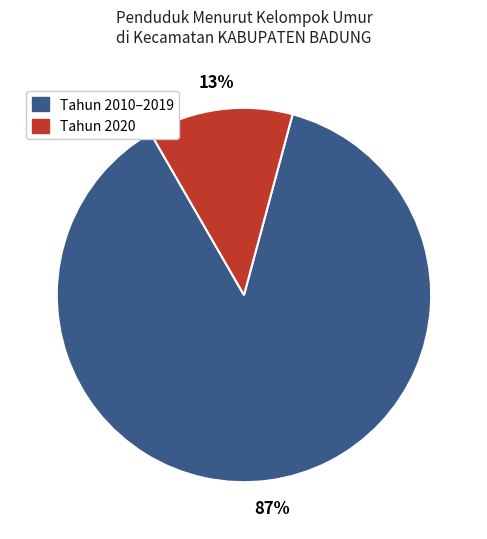

Count the number of slices in the pie.

2